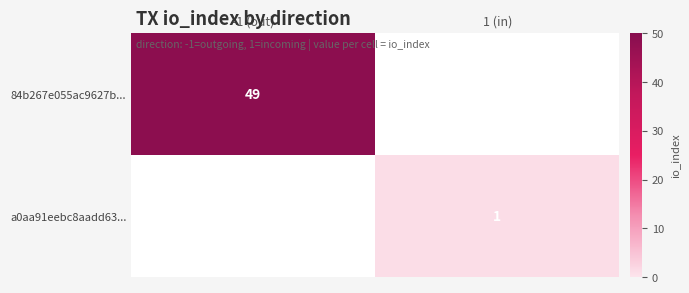

True or false: 84b267e055ac9627b... has a value of 49 at -1 (out).

True